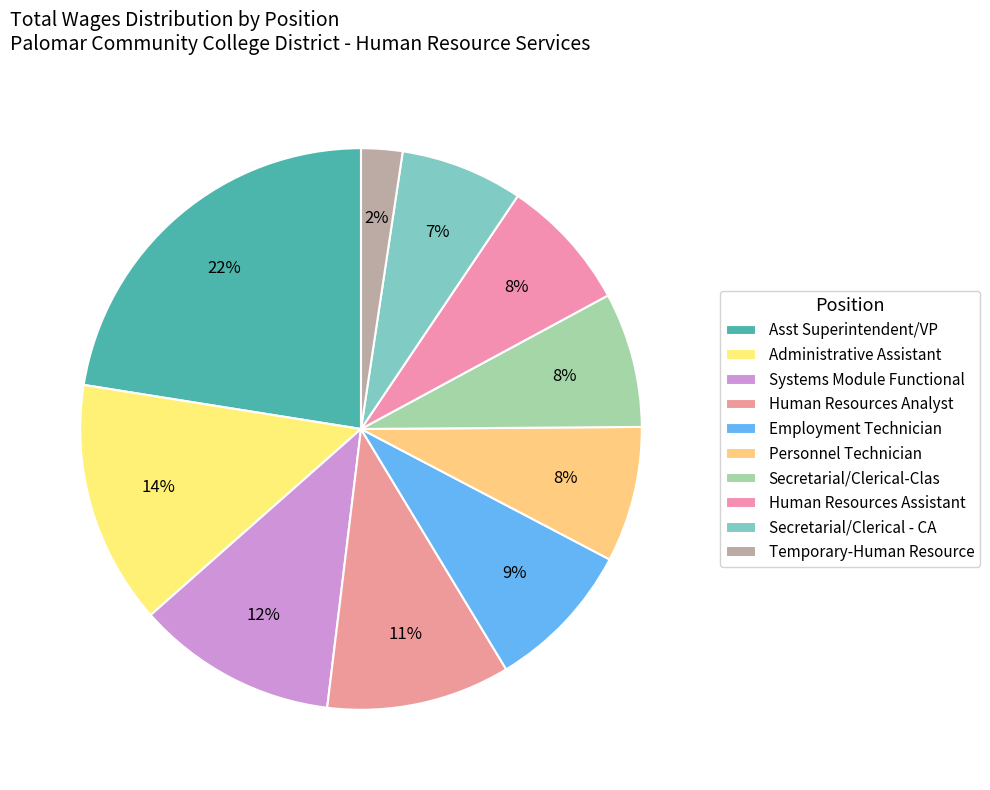

Count the number of slices in the pie.

10